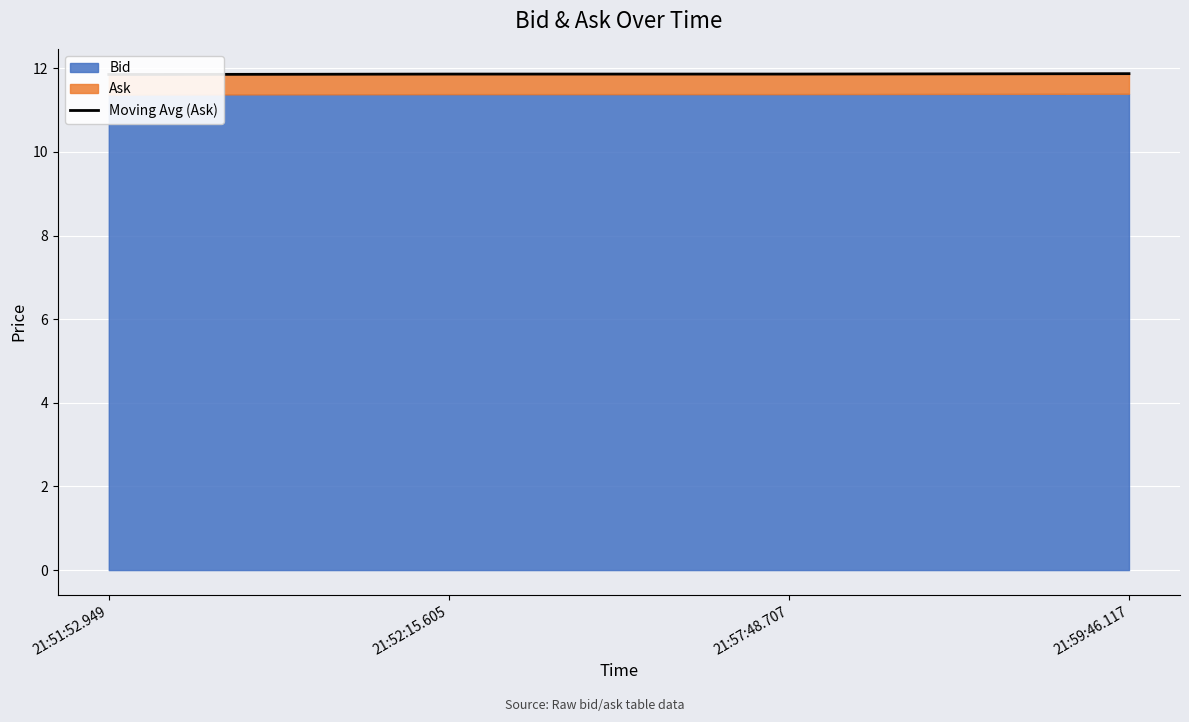

What is the label of the 4th point from the left?

21:59:46.117